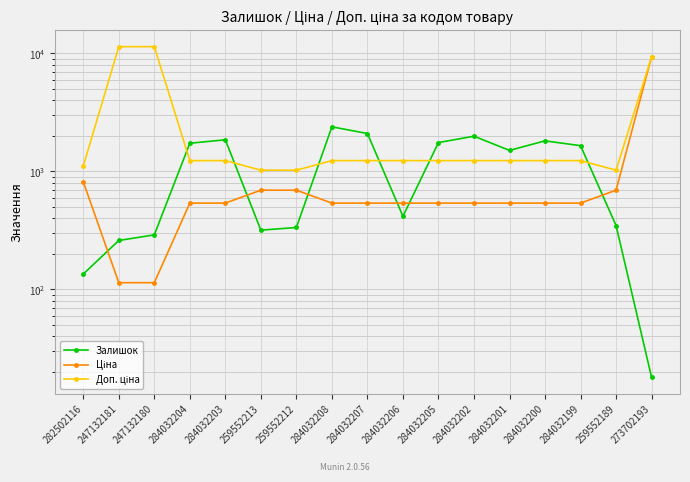

Which series has the largest range (max minus min)?

Доп. ціна